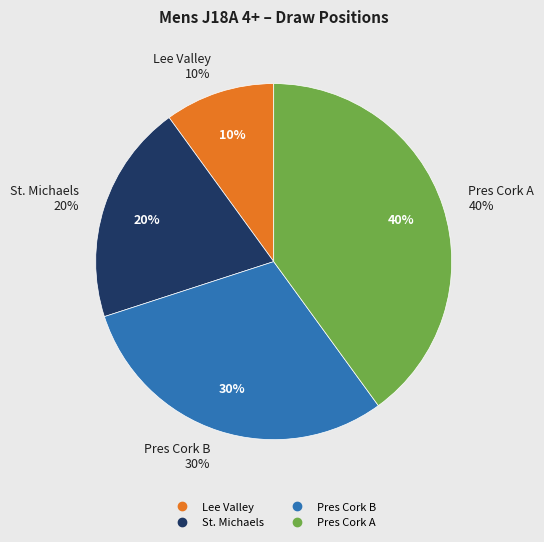

What percentage is the Pres Cork B slice, to the nearest percent?

30%